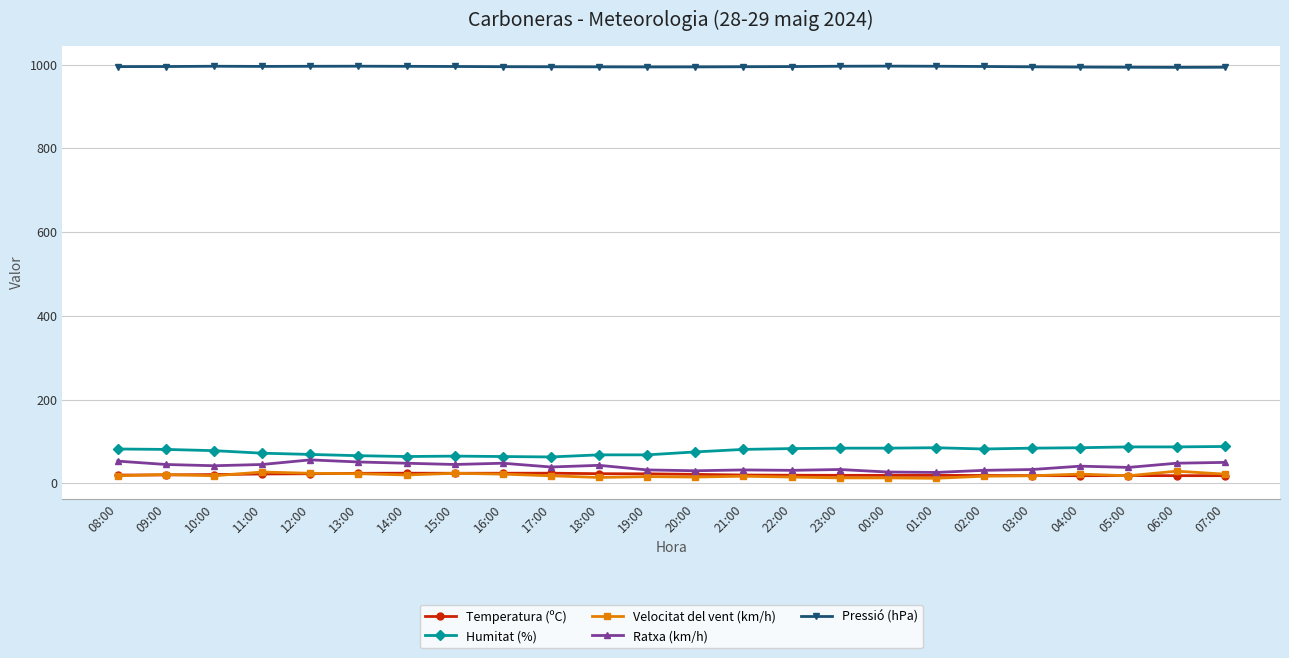

What value does the Pressió (hPa) series have at 09:00?

995.5